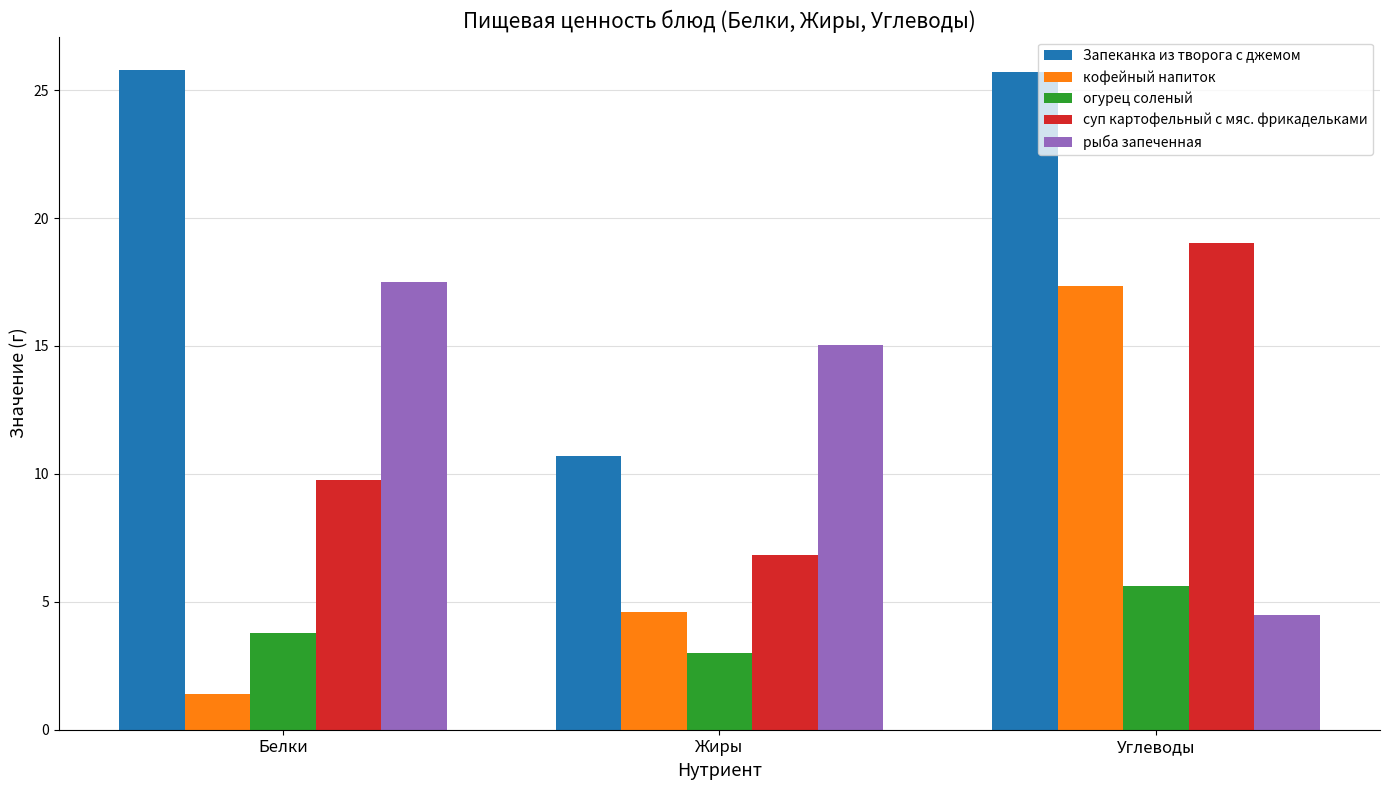

What is the difference between the highest and lowest values at Углеводы?

21.2